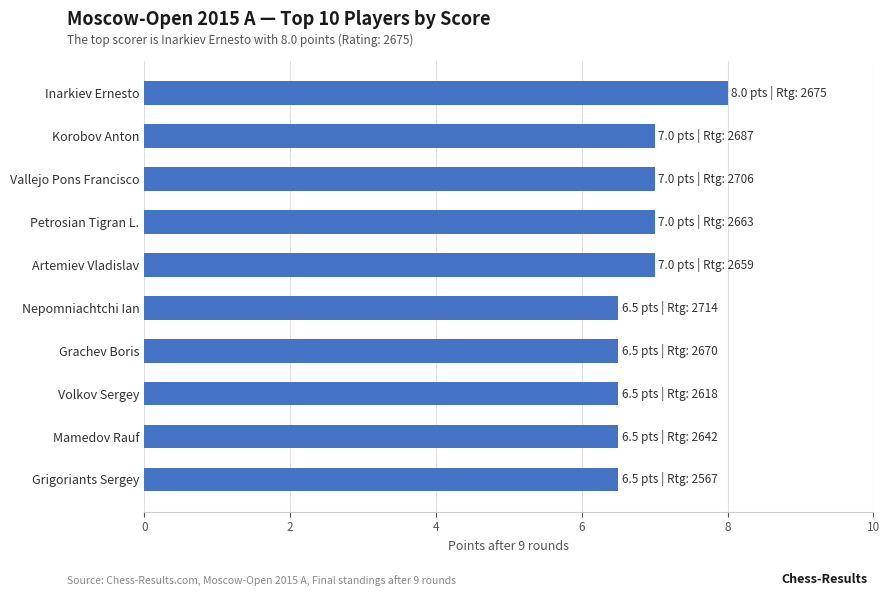

Reading bottom to top, list all the values displayed in this chart.

Grigoriants Sergey=6.5	Mamedov Rauf=6.5	Volkov Sergey=6.5	Grachev Boris=6.5	Nepomniachtchi Ian=6.5	Artemiev Vladislav=7.0	Petrosian Tigran L.=7.0	Vallejo Pons Francisco=7.0	Korobov Anton=7.0	Inarkiev Ernesto=8.0